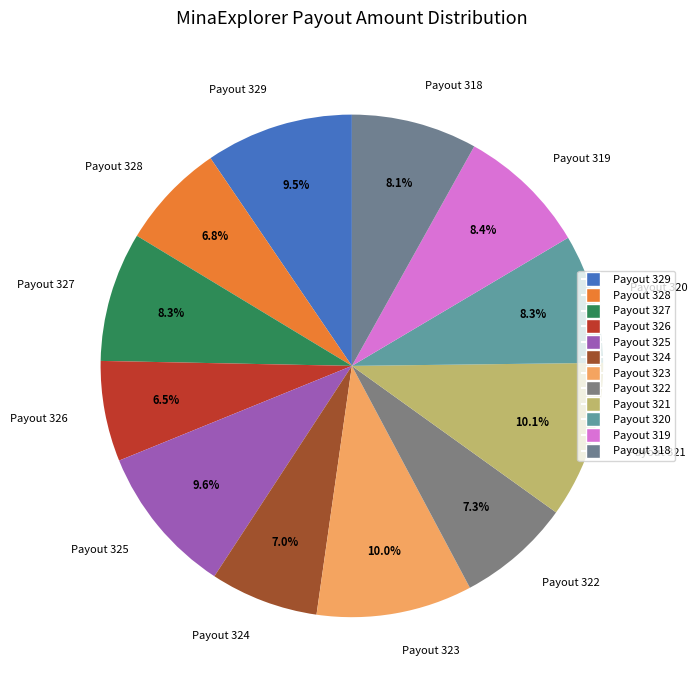

Does any single category account for the majority?

No